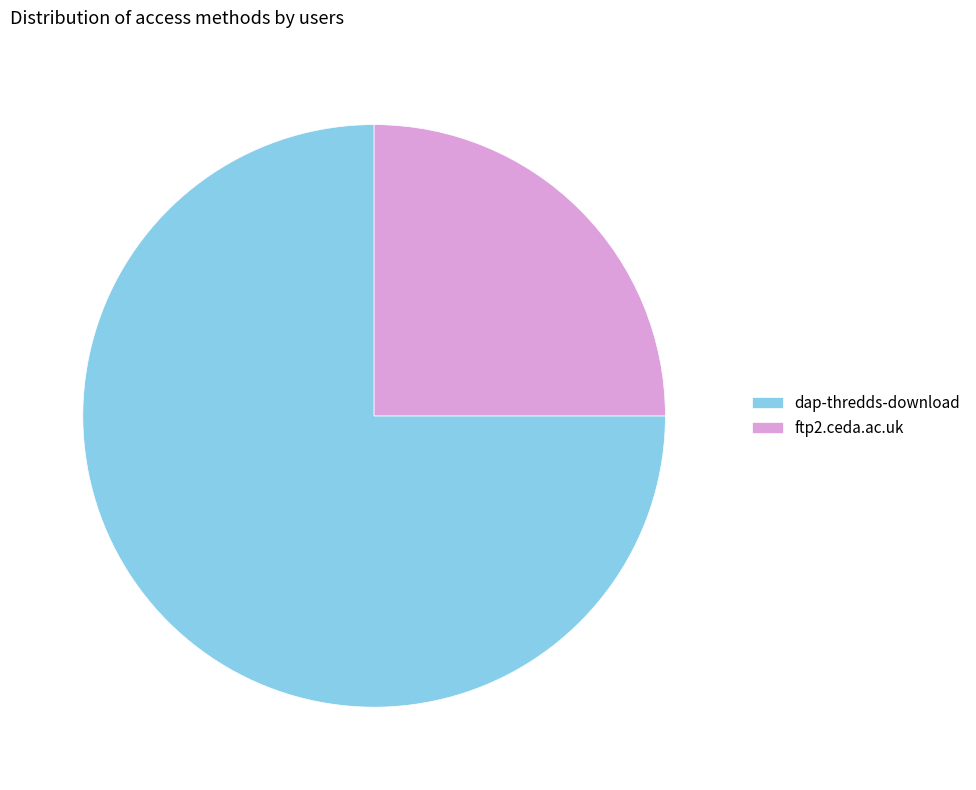

How many segments does this pie chart have?

2